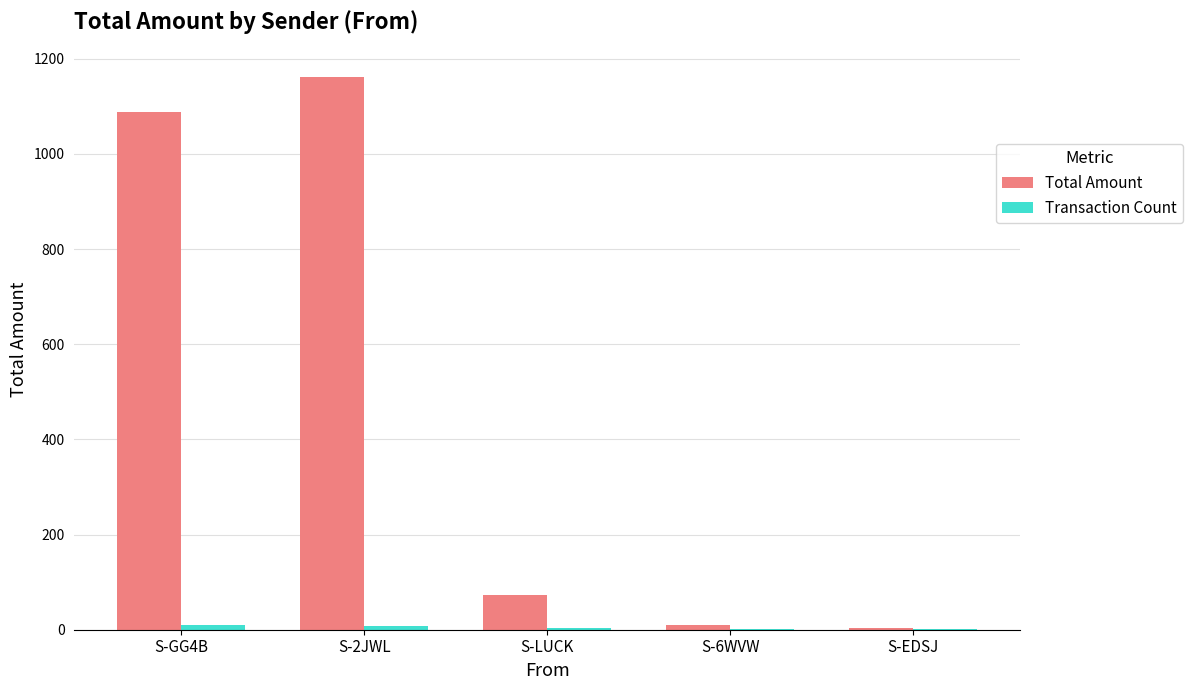

Is it true that Total Amount equals 114.2 at S-LUCK?

False